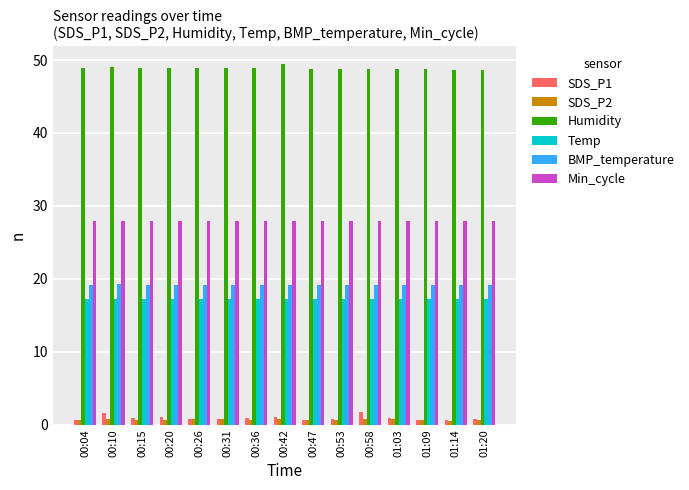

Which series has the widest spread of values?

SDS_P1